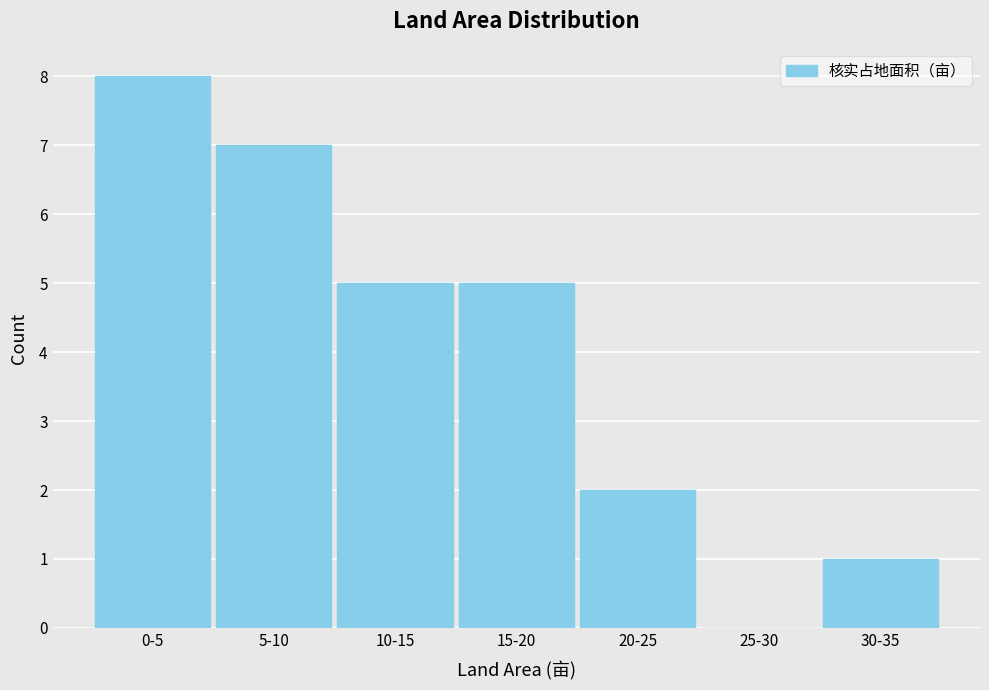

Reading left to right, extract all data points from this chart.

0-5=8	5-10=7	10-15=5	15-20=5	20-25=2	25-30=0	30-35=1